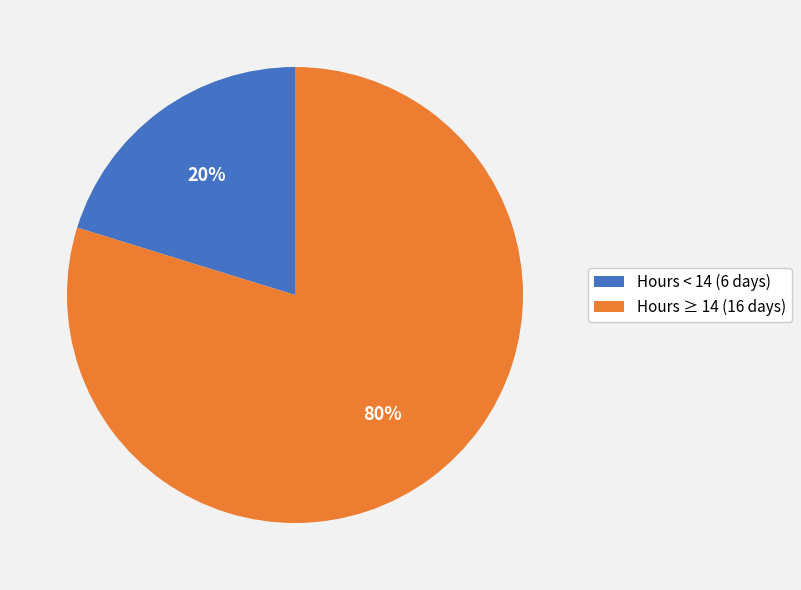

Is it true that Hours < 14 (6 days) is 34% of the pie?

False